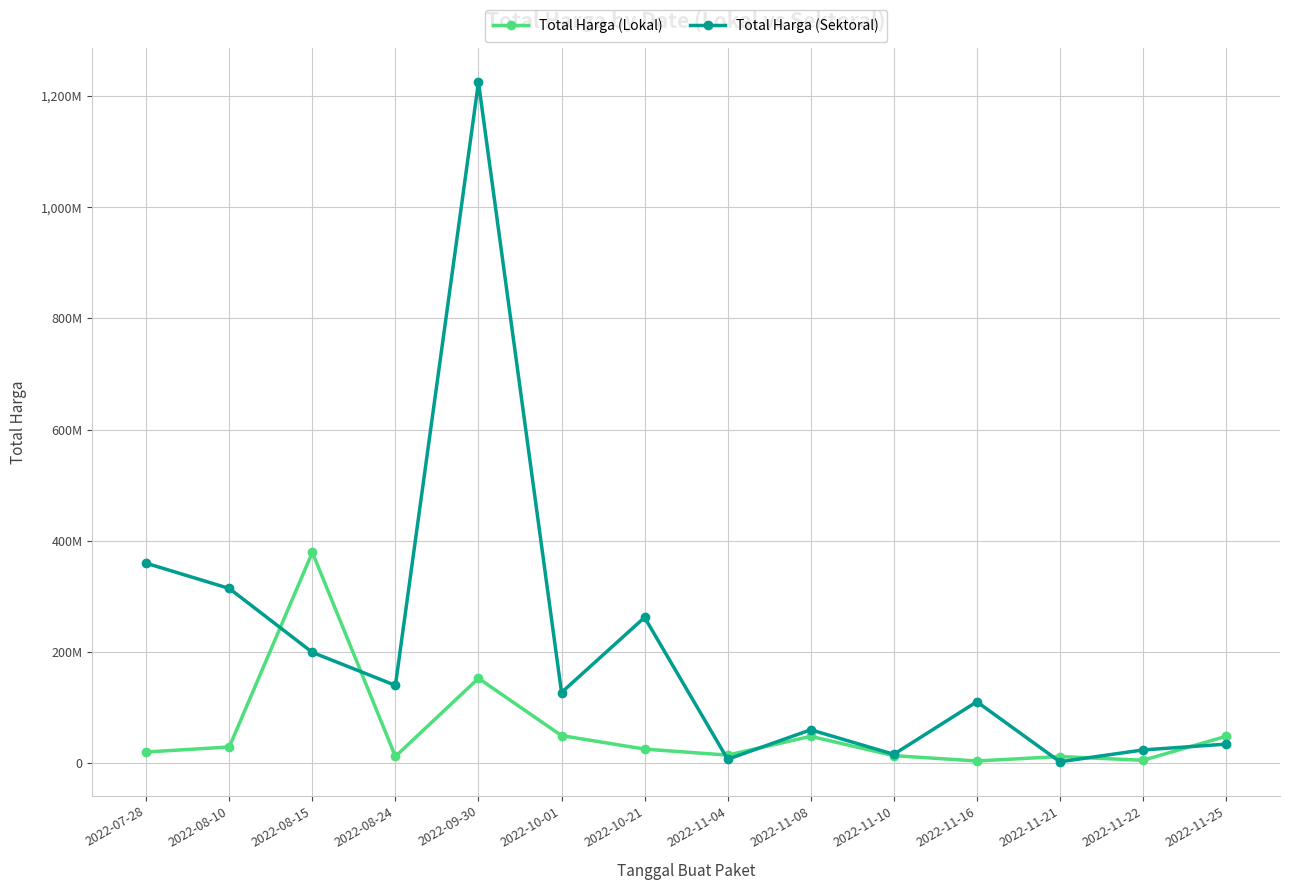

What is the label of the 14th point from the right?

2022-07-28